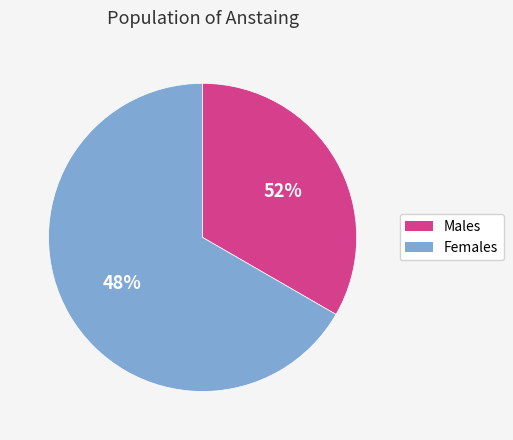

What is the total percentage of Чоловіча and Жіноча?

100.0%